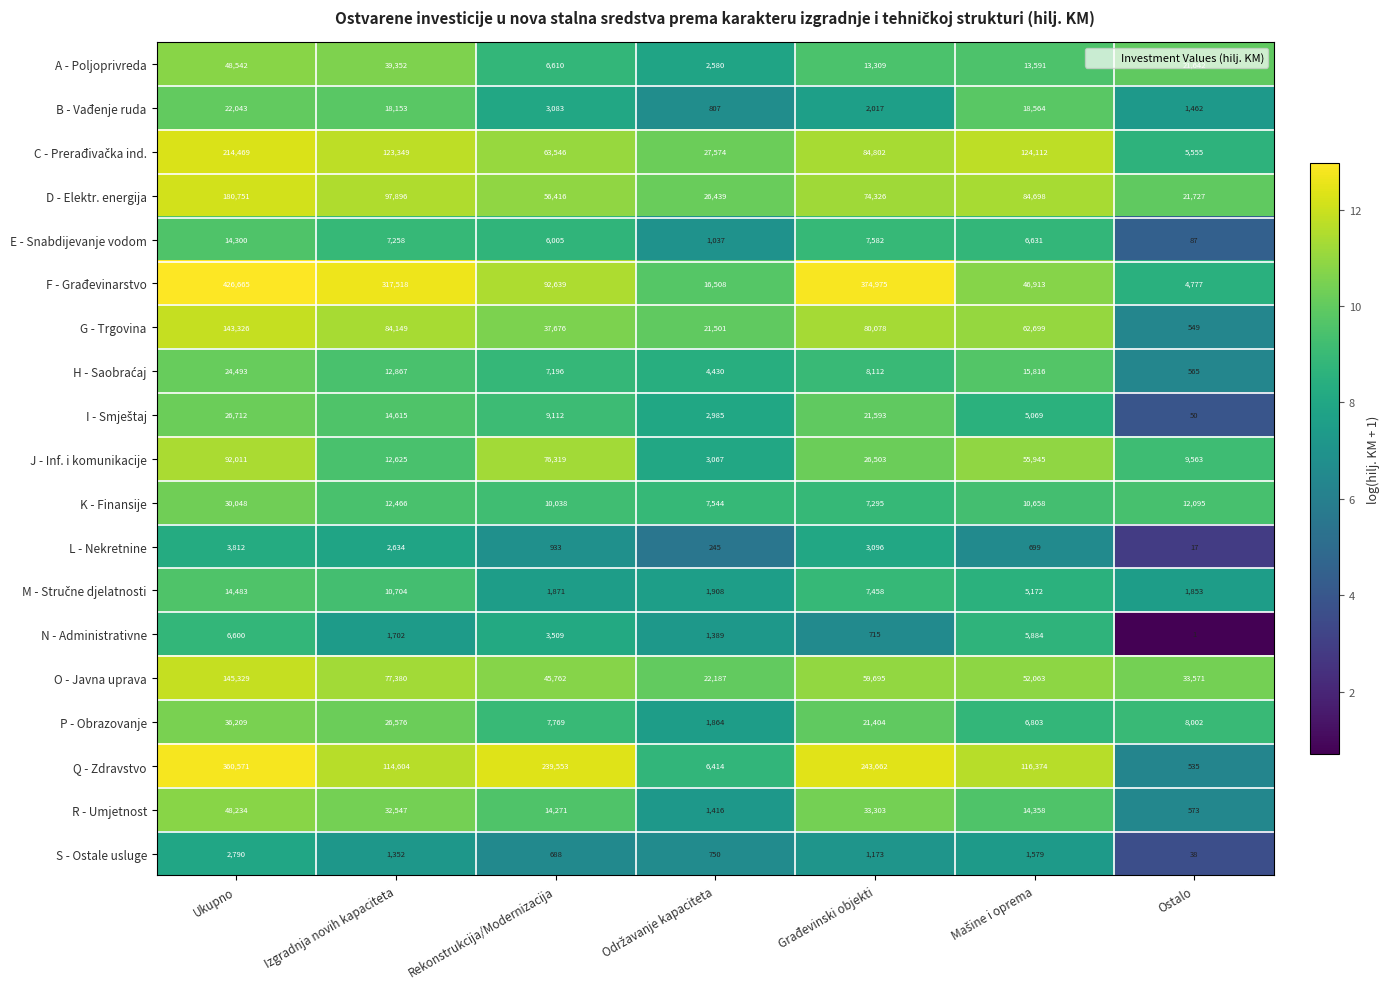

What is the difference between the maximum and minimum values in the D - Elektr. energija series?

159024